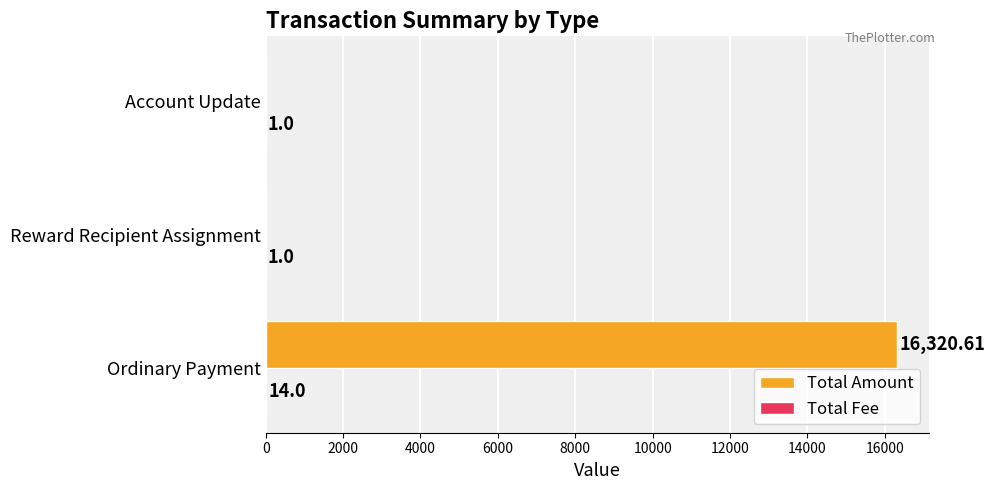

Which category has the highest value across all series?

Ordinary Payment